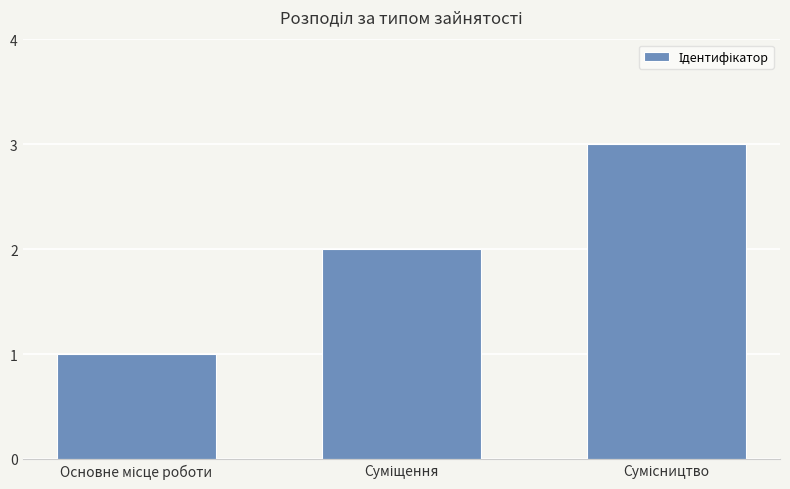

Are the bars horizontal?

No